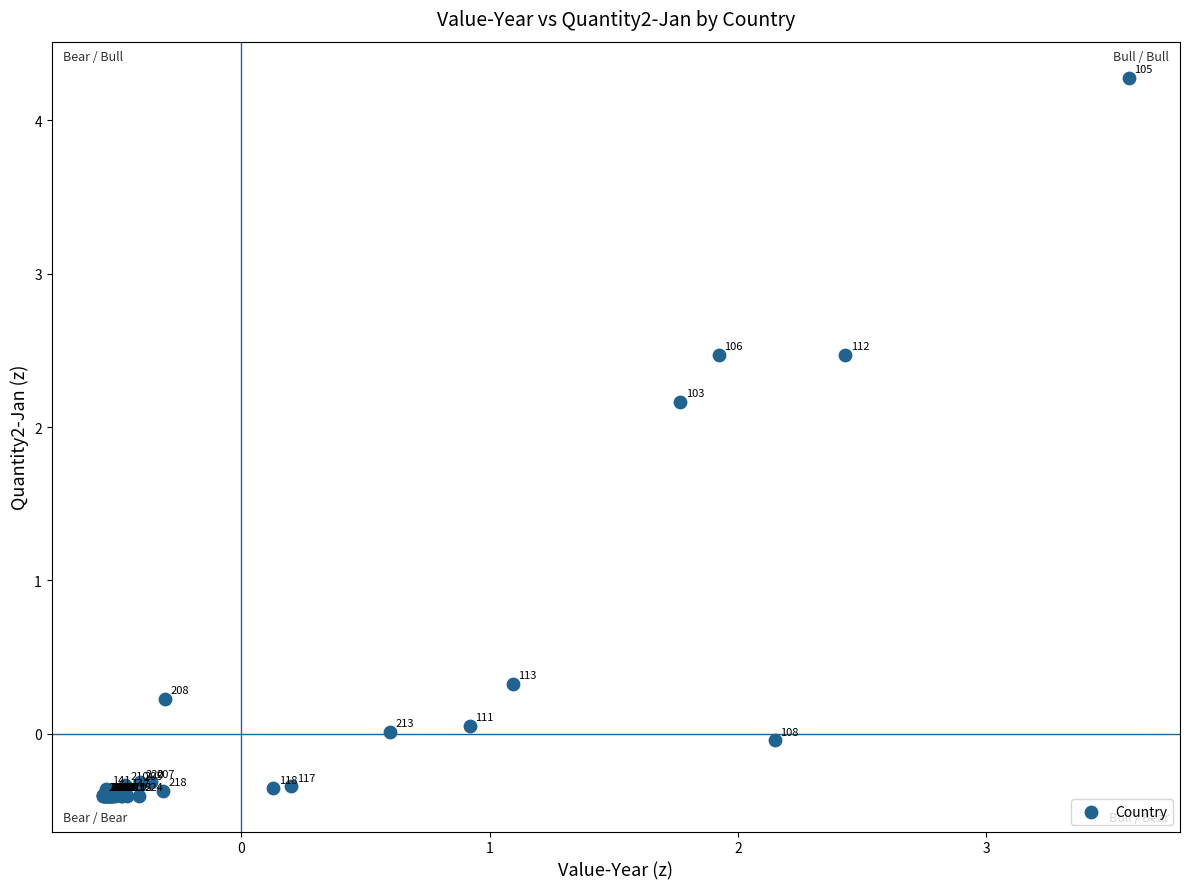

What Y value in the scatter plot is closest to 1?

0.3